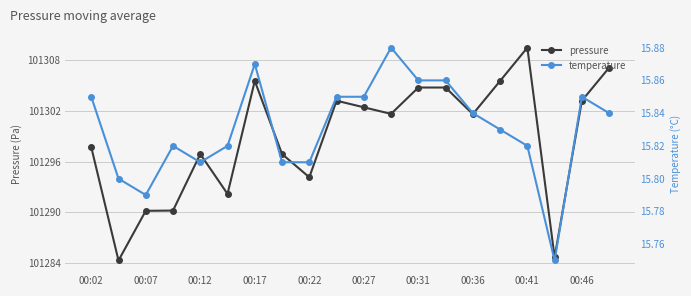

List the series in order of their peak value, lowest first.

temperature, pressure